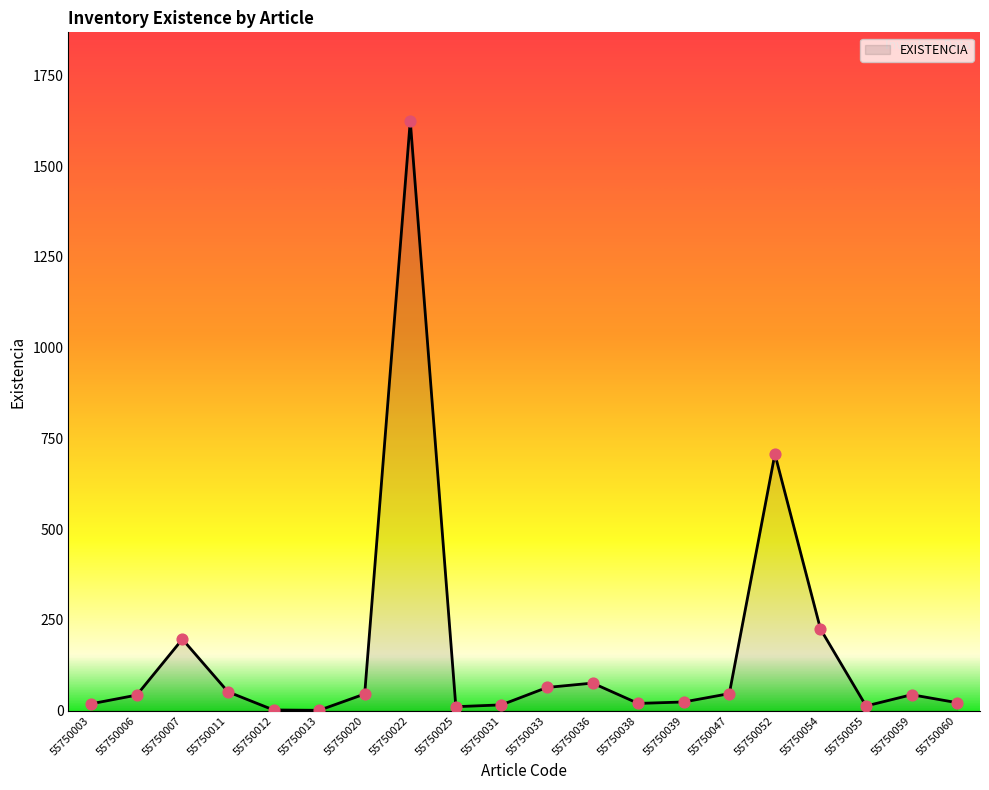

What is the change in value from 55750022 to 55750039?

-1601